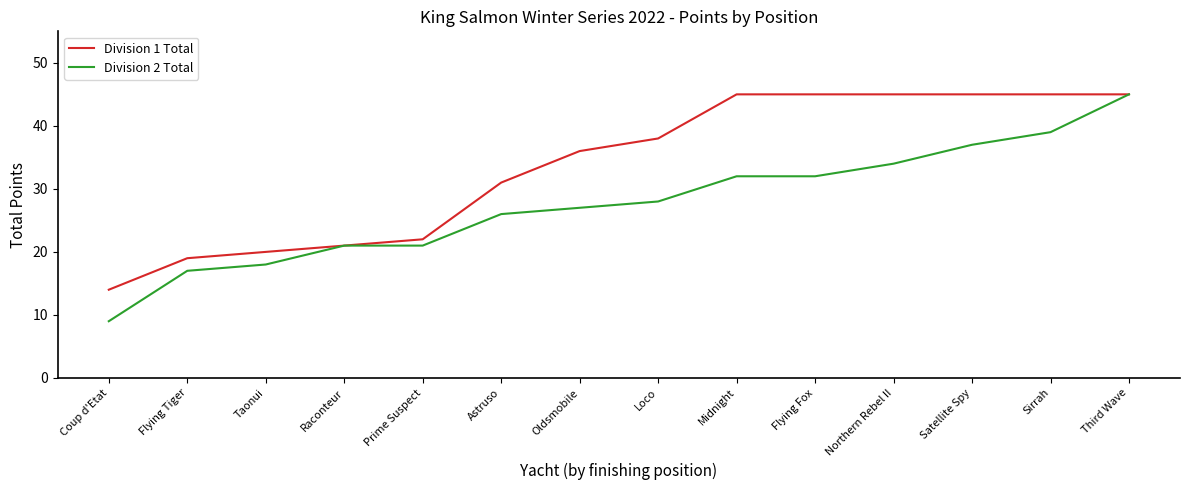

What is the approximate value of Division 1 Total at Astruso, to the nearest 10?

30